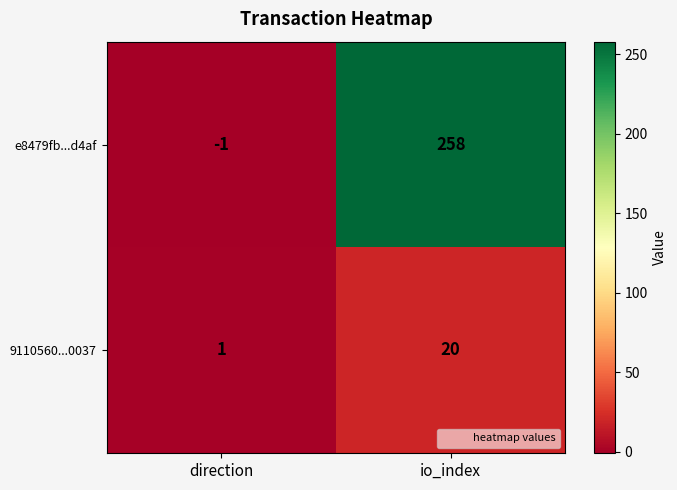

Reading left to right, extract all data points from this chart.

e8479fb...d4af: -1	258
9110560...0037: 1	20